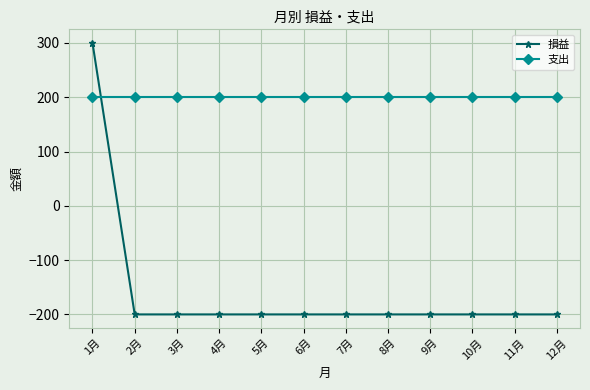

Count the number of categories in the chart.

12